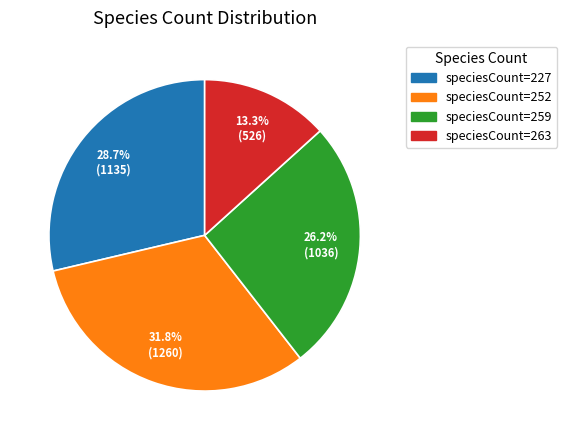

Is there any slice that represents more than half of the pie?

No